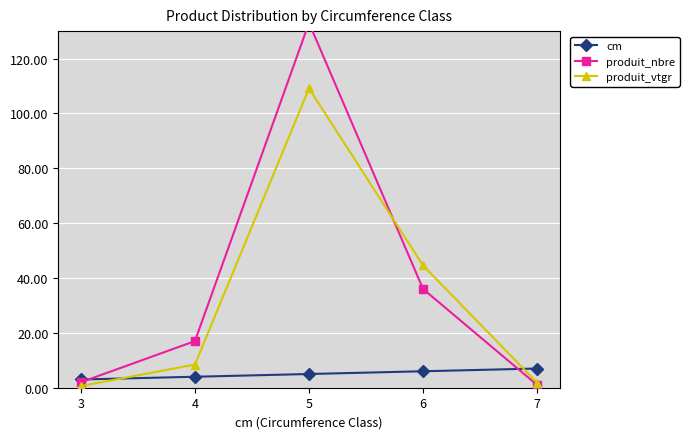

What is the maximum value for produit_nbre?

133.0